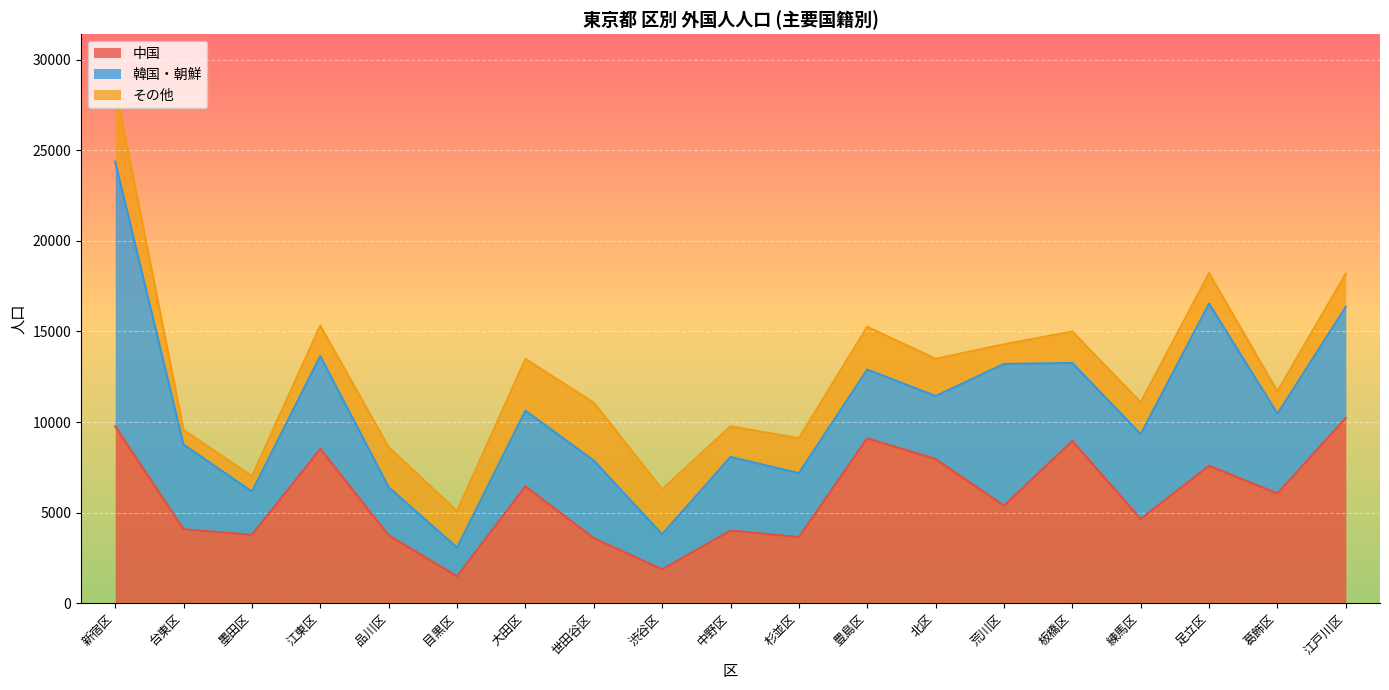

At which category does その他 reach its first local peak?

品川区